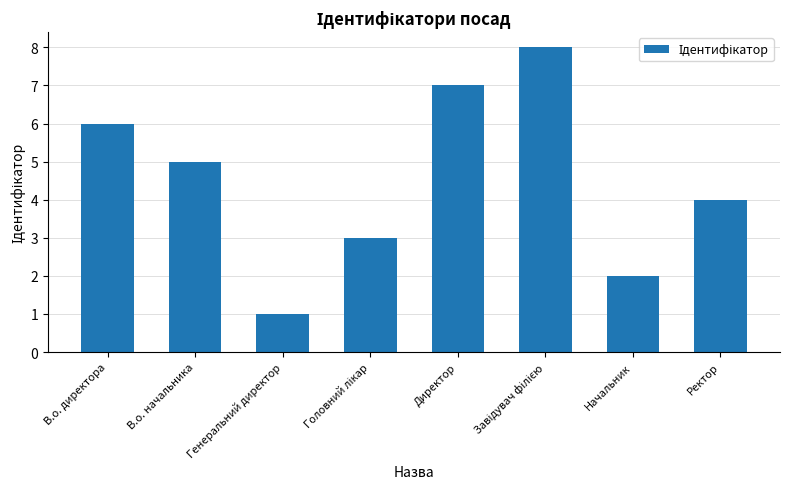

What is the minimum value shown in the chart?

1